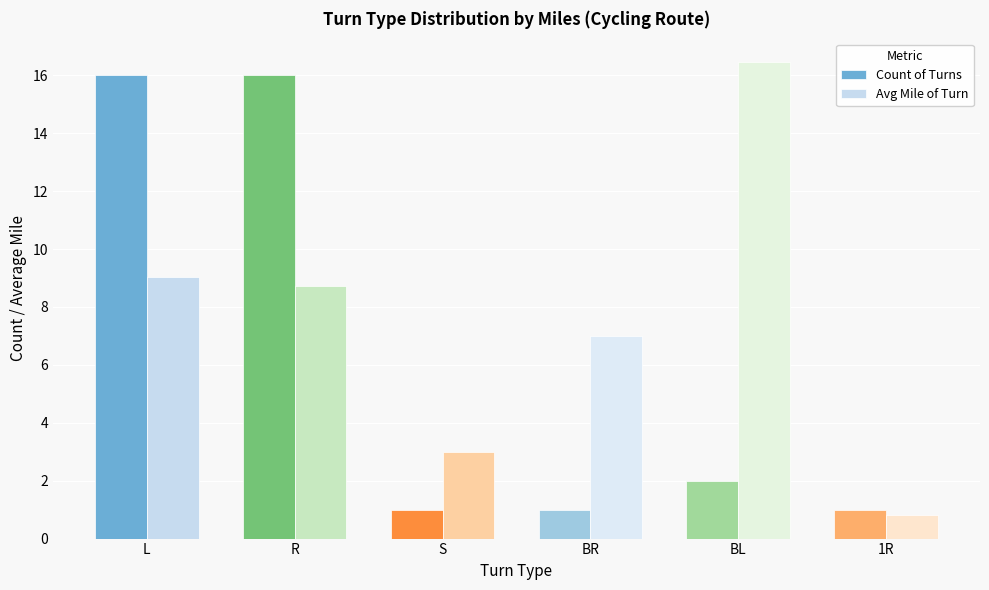

What is the label of the 2nd bar from the right?

BL